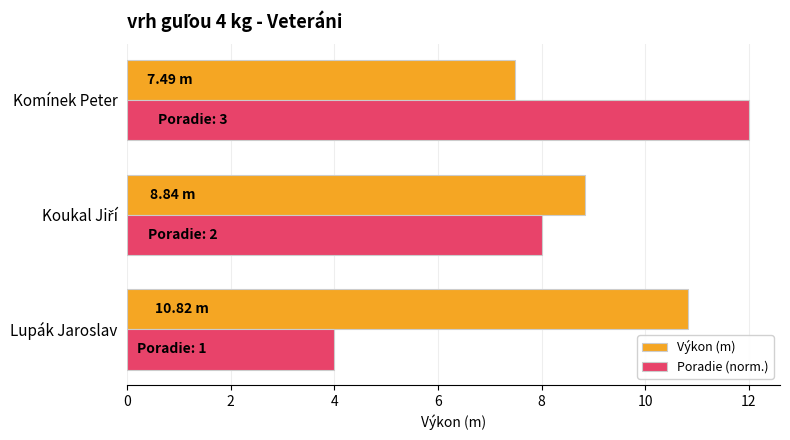

What are all the series names shown in the legend?

Výkon (m), Poradie (norm.)